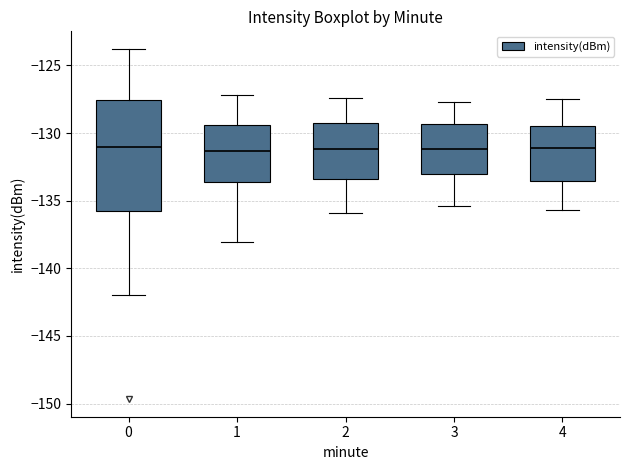

Reading left to right, transcribe this box plot: for each box, give where its median line is, the range the box spans, and where its two whiskers end, as read against the y-axis. The values are not printed on the chart, so give them approximately, as read against the axis.

0: median -131.0, box -135.5 to -127.5, whiskers -142.0 to -124.0
1: median -131.5, box -133.5 to -129.5, whiskers -138.0 to -127.0
2: median -131.0, box -133.5 to -129.0, whiskers -136.0 to -127.5
3: median -131.0, box -133.0 to -129.5, whiskers -135.5 to -127.5
4: median -131.0, box -133.5 to -129.5, whiskers -135.5 to -127.5